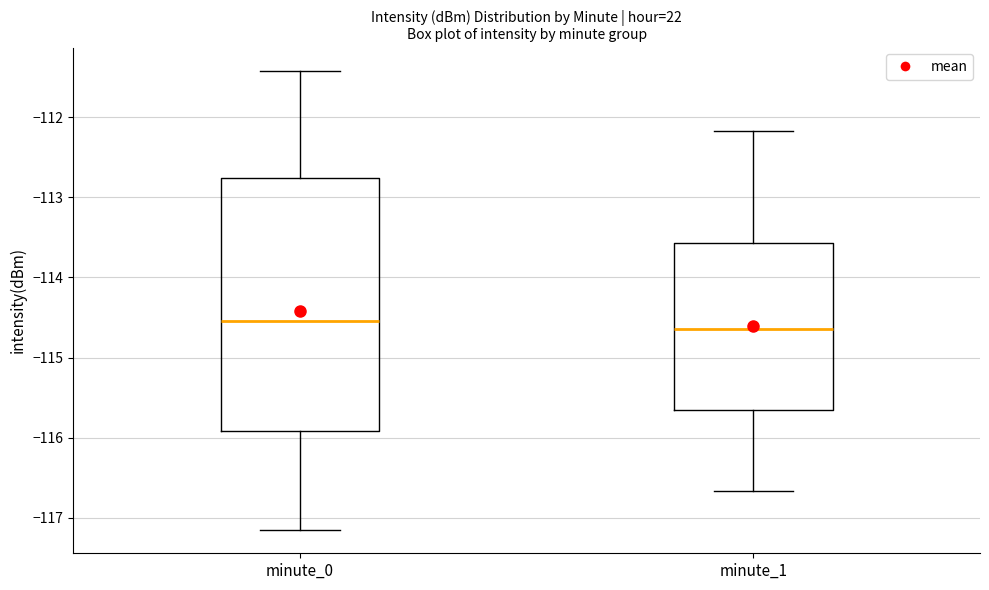

Which box's median line is the lowest?

minute_1